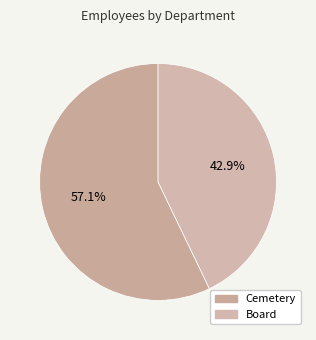

Do Board and Cemetery together represent more than half of the pie?

Yes